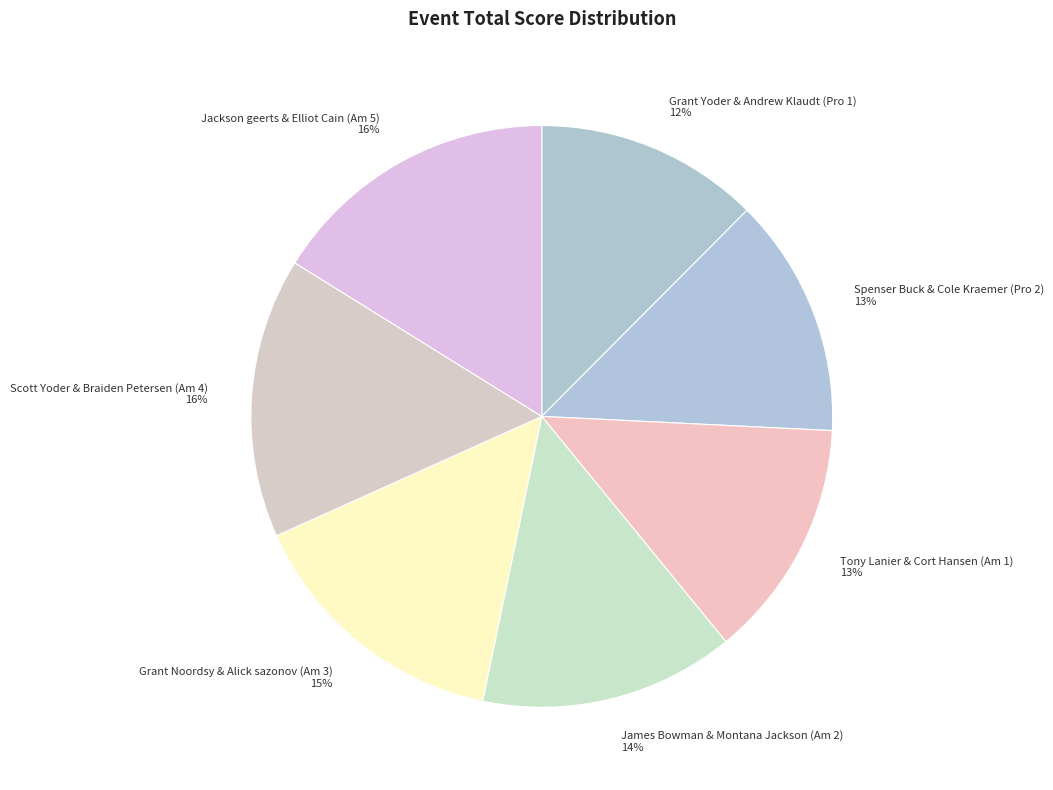

To the nearest percent, what portion does Scott Yoder & Braiden Petersen (Am 4) represent?

16%